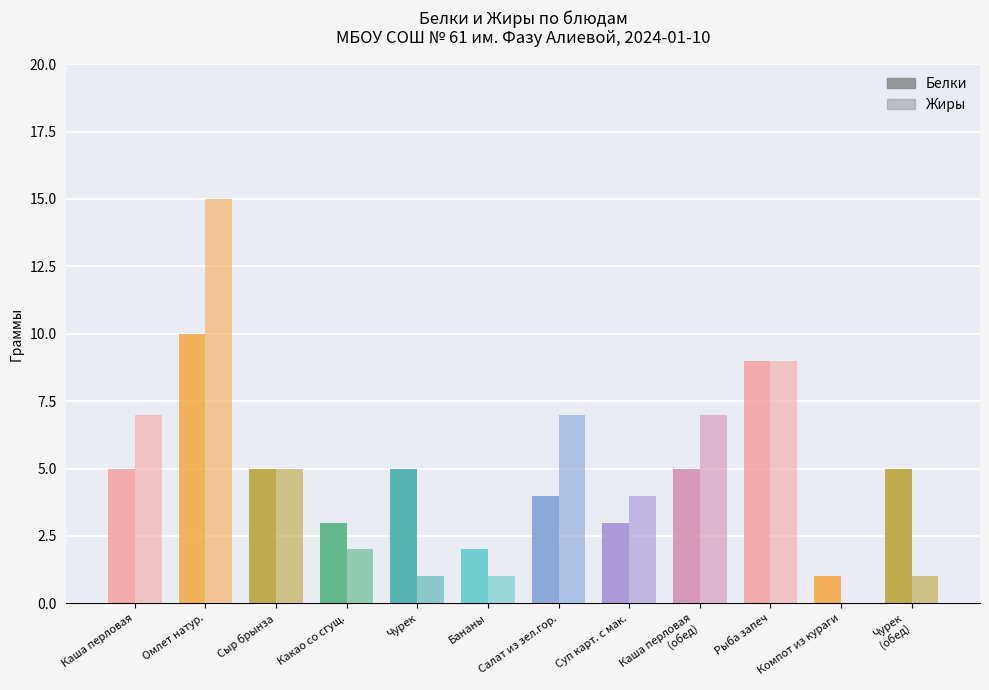

How many data points does each series have?

12